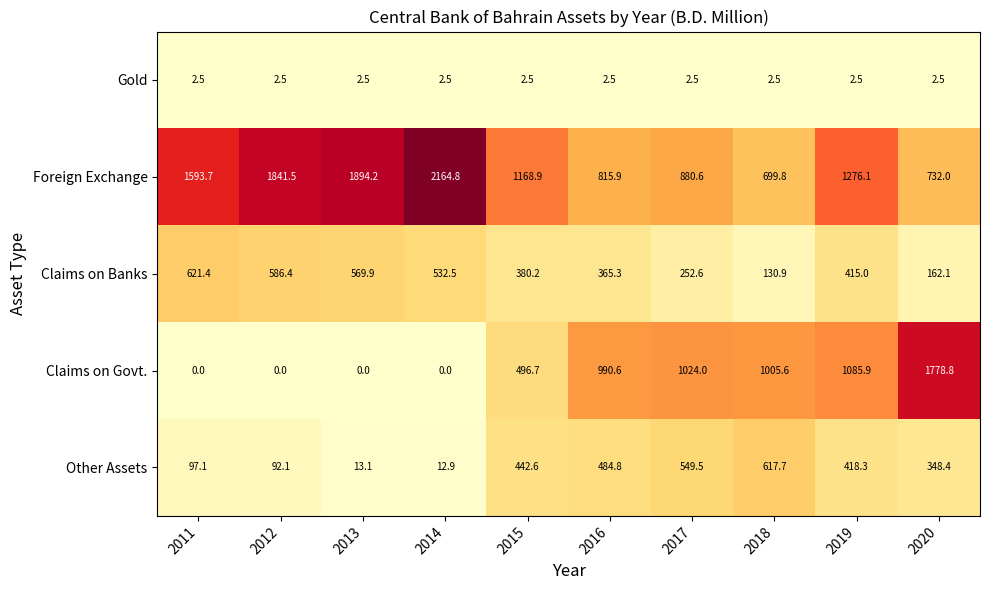

At which label does Other Assets reach its peak?

2018